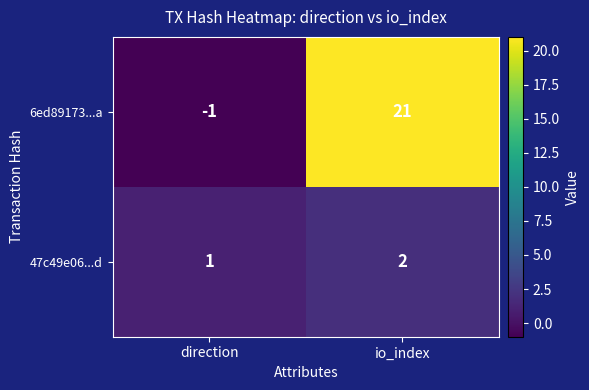

At io_index, list the series in order from largest to smallest.

6ed89173...a, 47c49e06...d